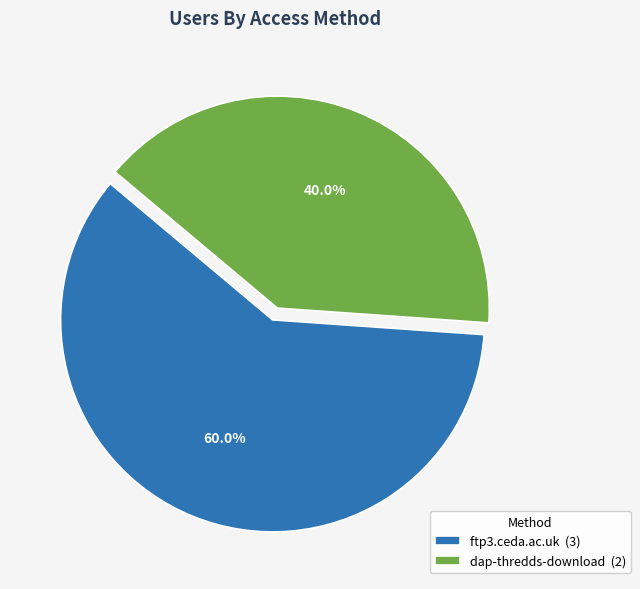

True or false: ftp3.ceda.ac.uk accounts for 69% of the total.

False